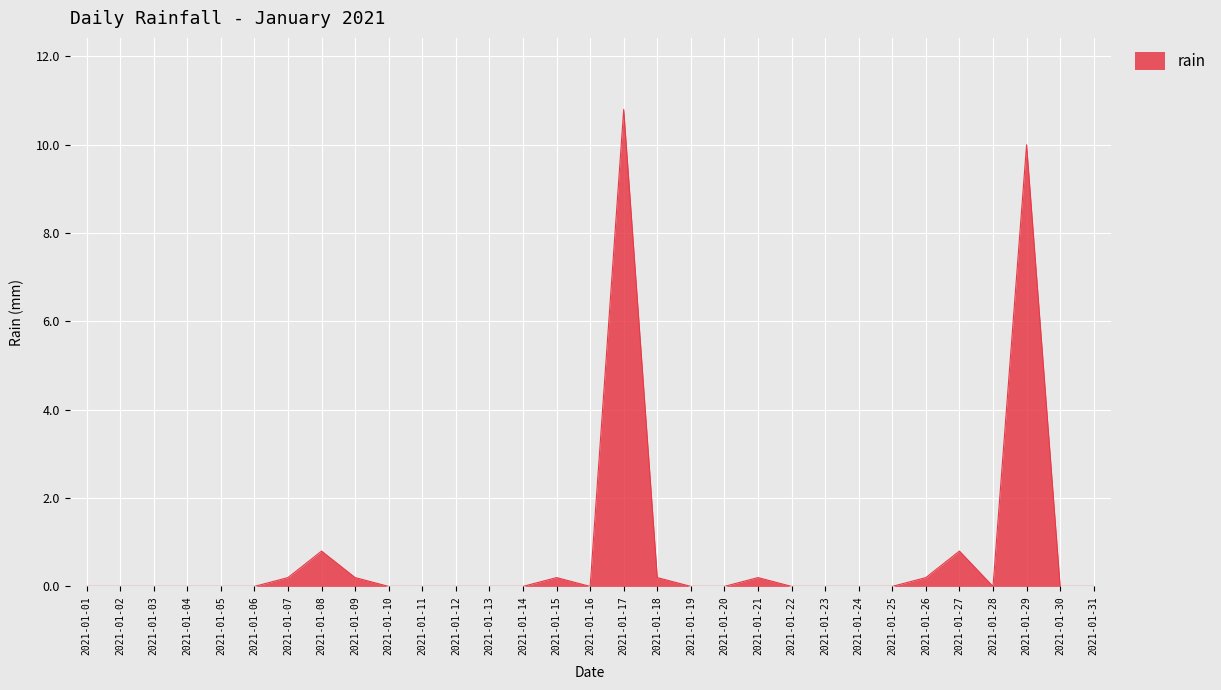

What is the maximum value shown in the chart?

10.8